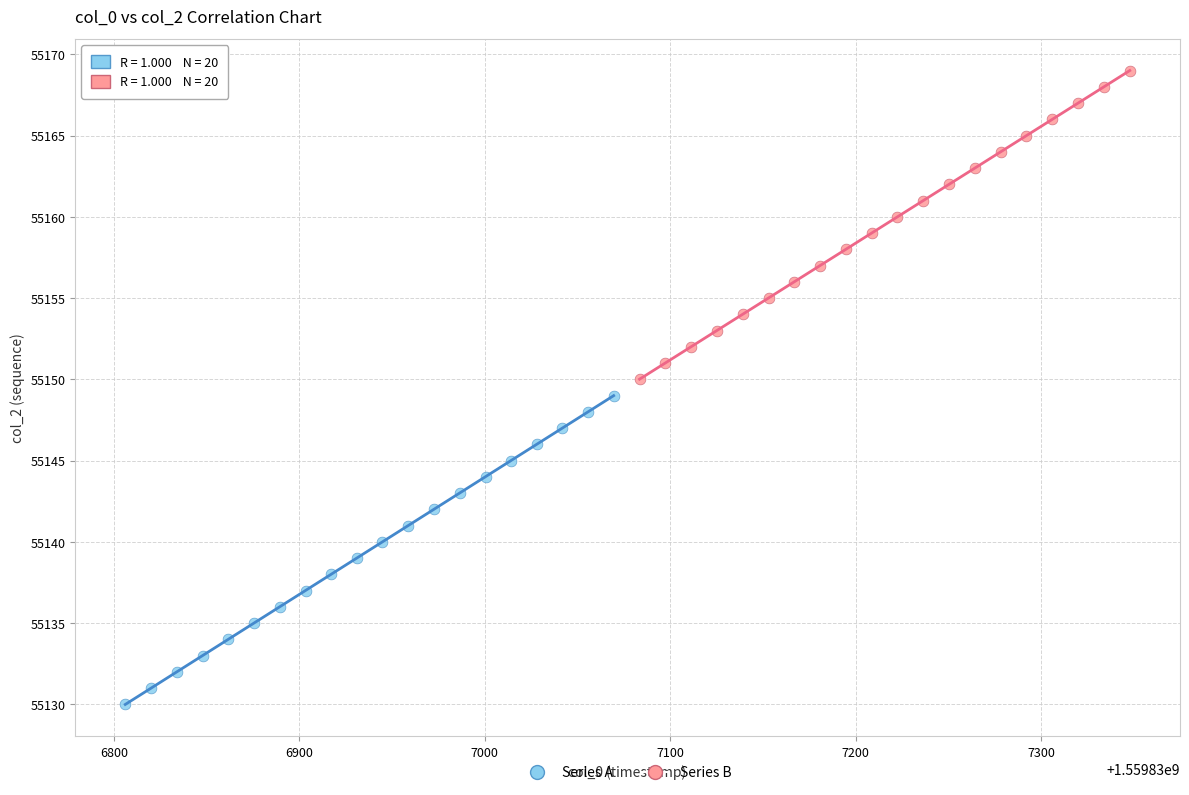

Which series contains the lowest Y value?

Series A